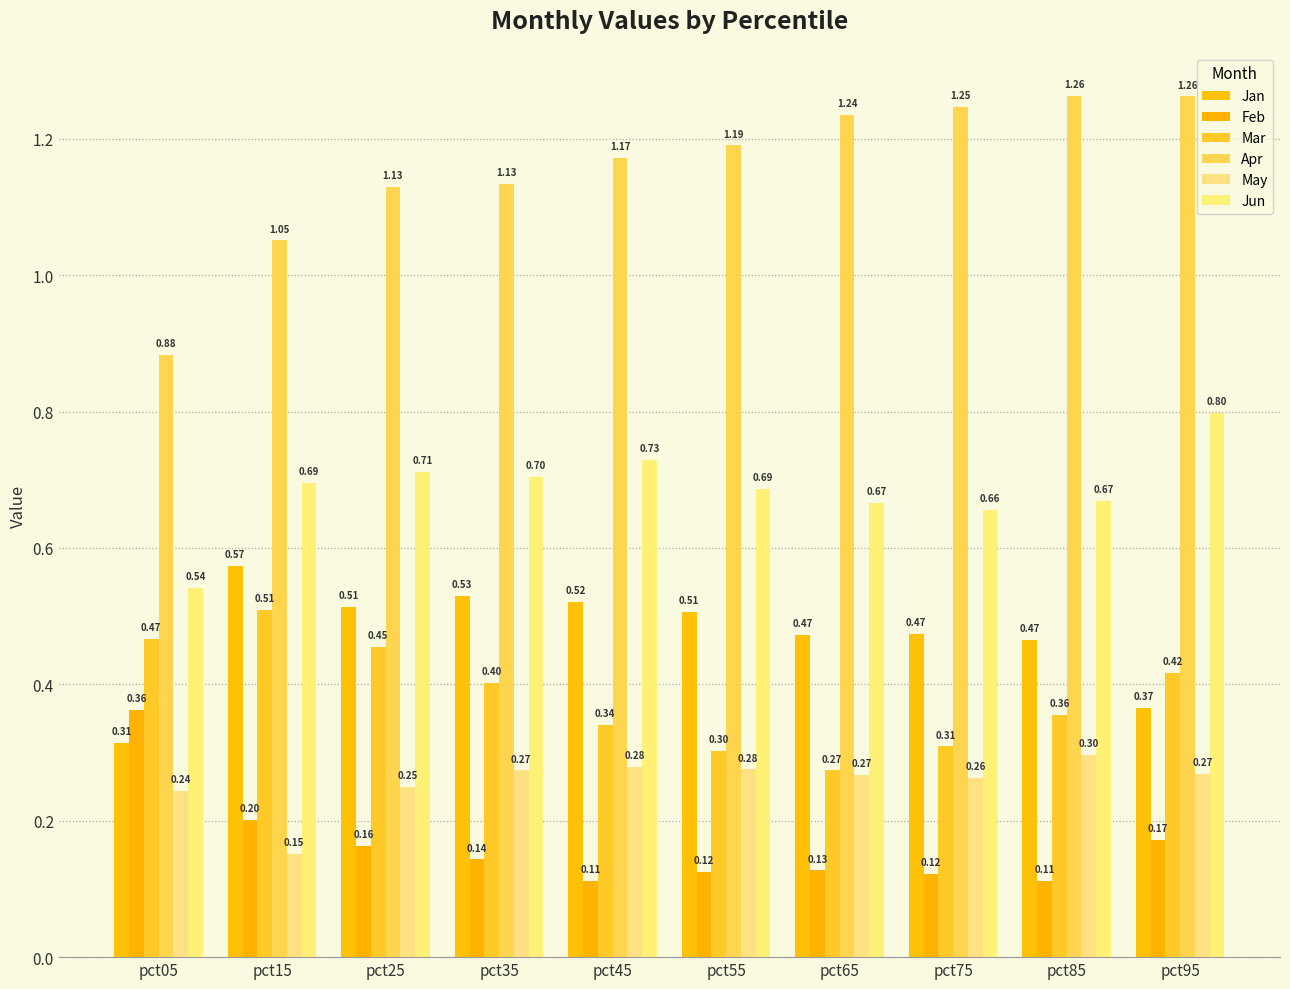

Reading right to left, what are all the values shown in this chart?

Jan: pct95=0.4	pct85=0.5	pct75=0.5	pct65=0.5	pct55=0.5	pct45=0.5	pct35=0.5	pct25=0.5	pct15=0.6	pct05=0.3
Feb: pct95=0.2	pct85=0.1	pct75=0.1	pct65=0.1	pct55=0.1	pct45=0.1	pct35=0.1	pct25=0.2	pct15=0.2	pct05=0.4
Mar: pct95=0.4	pct85=0.4	pct75=0.3	pct65=0.3	pct55=0.3	pct45=0.3	pct35=0.4	pct25=0.5	pct15=0.5	pct05=0.5
Apr: pct95=1.3	pct85=1.3	pct75=1.2	pct65=1.2	pct55=1.2	pct45=1.2	pct35=1.1	pct25=1.1	pct15=1.1	pct05=0.9
May: pct95=0.3	pct85=0.3	pct75=0.3	pct65=0.3	pct55=0.3	pct45=0.3	pct35=0.3	pct25=0.2	pct15=0.2	pct05=0.2
Jun: pct95=0.8	pct85=0.7	pct75=0.7	pct65=0.7	pct55=0.7	pct45=0.7	pct35=0.7	pct25=0.7	pct15=0.7	pct05=0.5